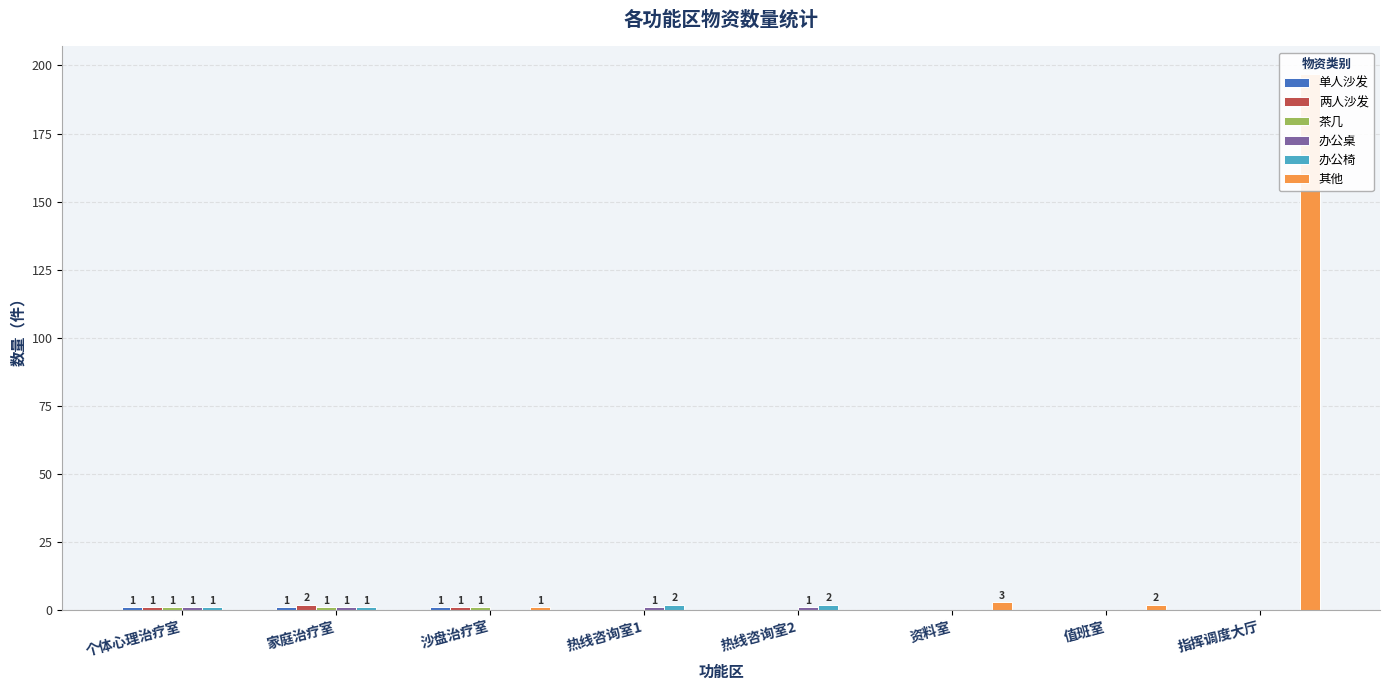

How many 两人沙发 values are between 0 and 1?

7